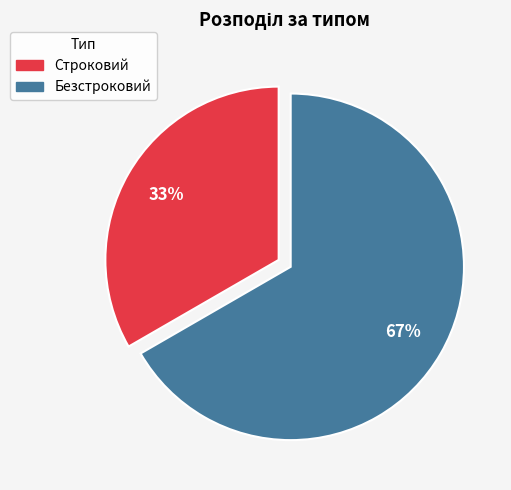

Does Безстроковий represent more than half of the total?

Yes